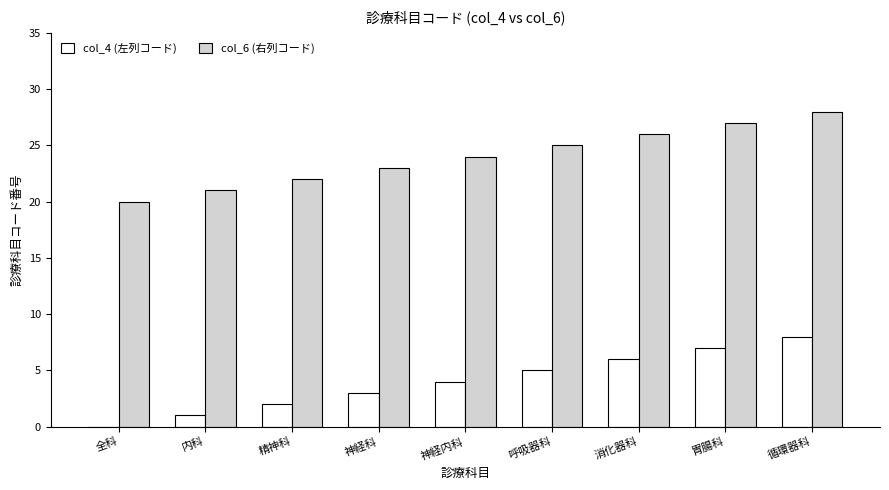

At which category does the chart reach its peak across all series?

循環器科